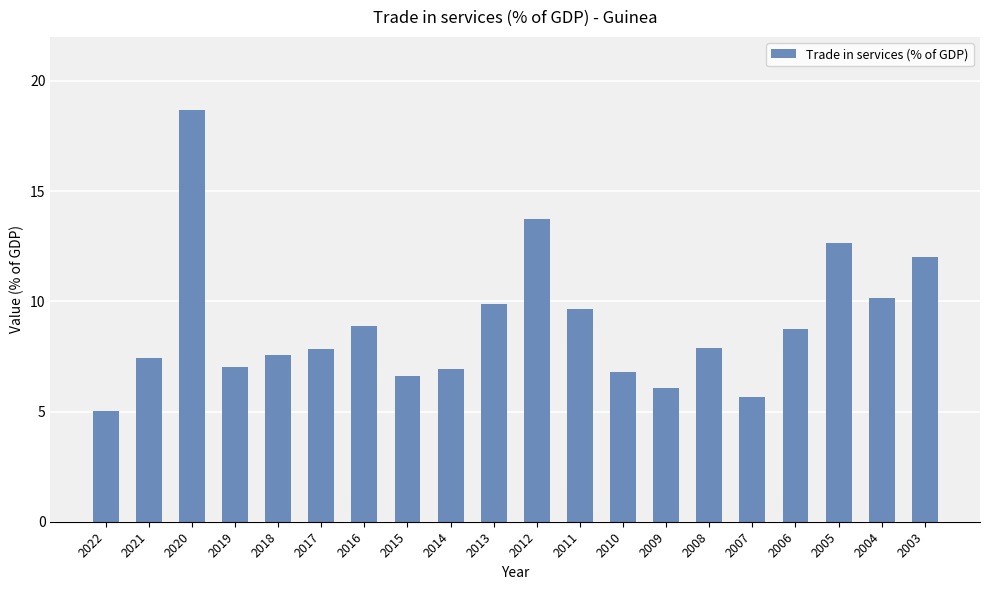

True or false: the data shows 6.9 at 2014.

True